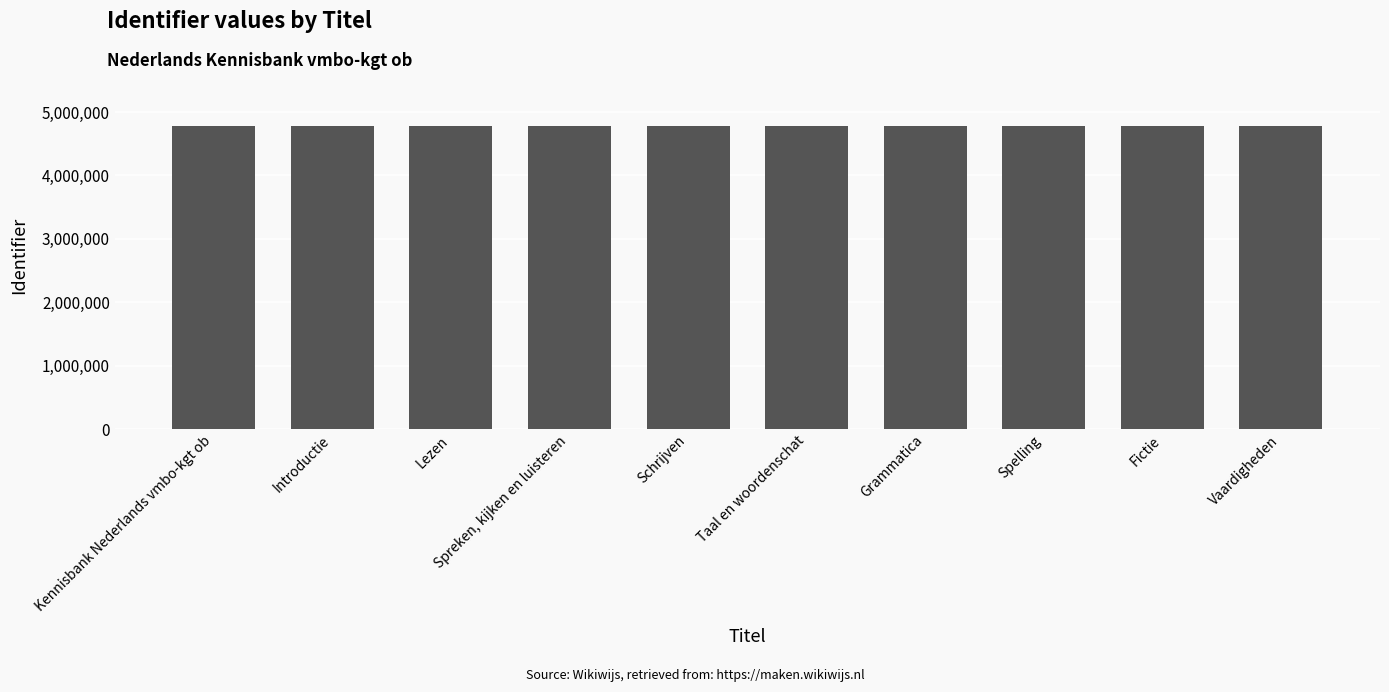

How many bars are there in total?

10